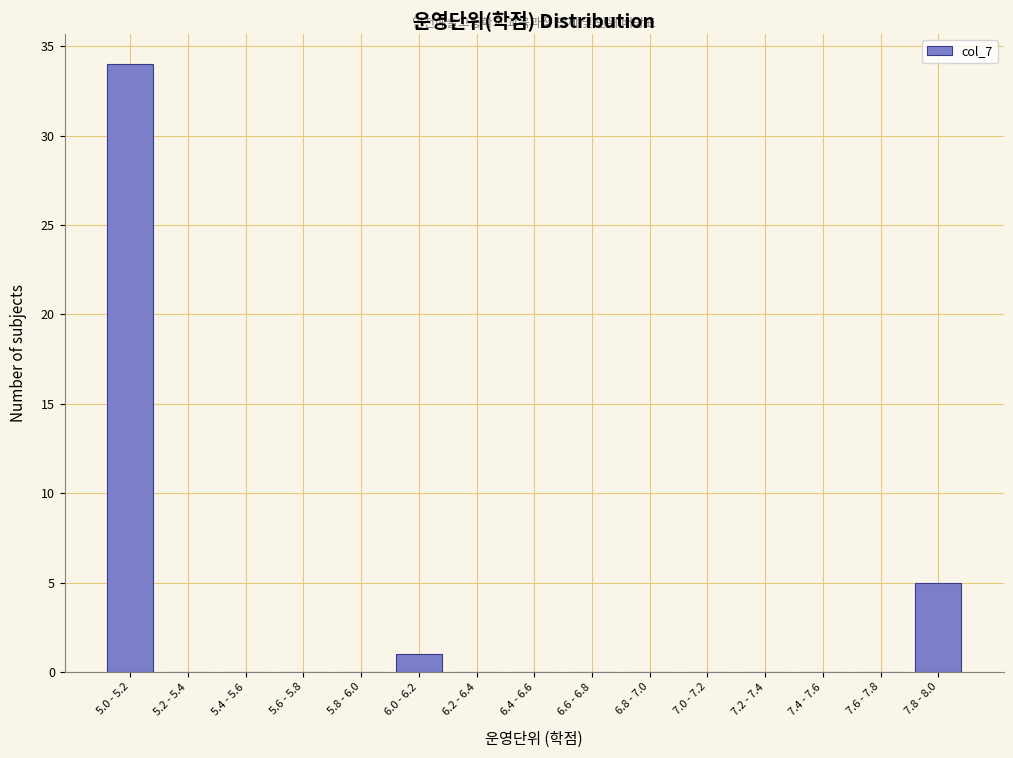

Reading left to right, extract all data points from this chart.

5.0 - 5.2=34	5.2 - 5.4=0	5.4 - 5.6=0	5.6 - 5.8=0	5.8 - 6.0=0	6.0 - 6.2=1	6.2 - 6.4=0	6.4 - 6.6=0	6.6 - 6.8=0	6.8 - 7.0=0	7.0 - 7.2=0	7.2 - 7.4=0	7.4 - 7.6=0	7.6 - 7.8=0	7.8 - 8.0=5